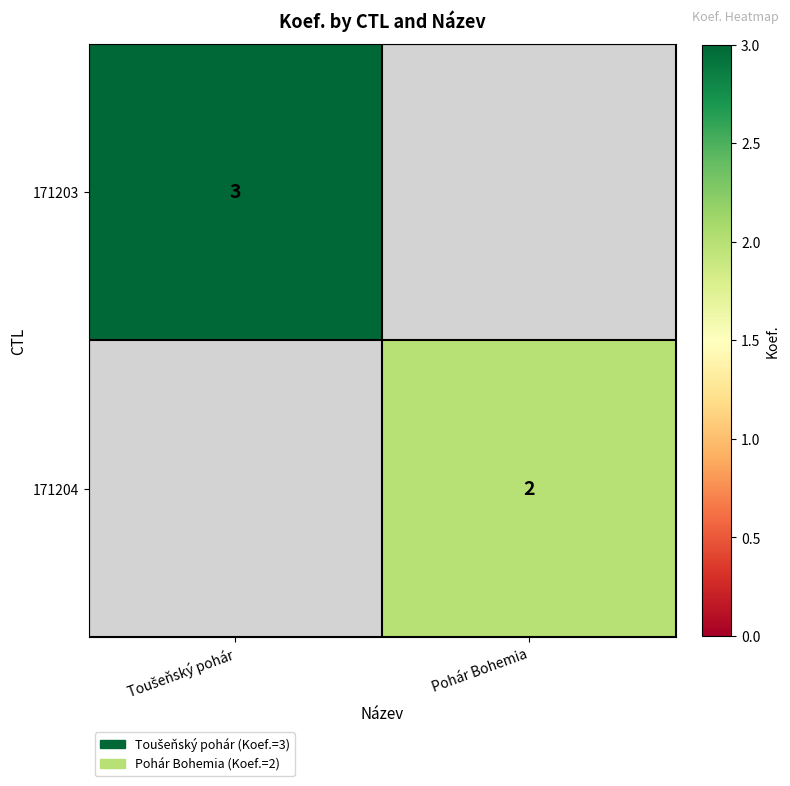

Which label corresponds to the smallest value in the chart?

Pohár Bohemia